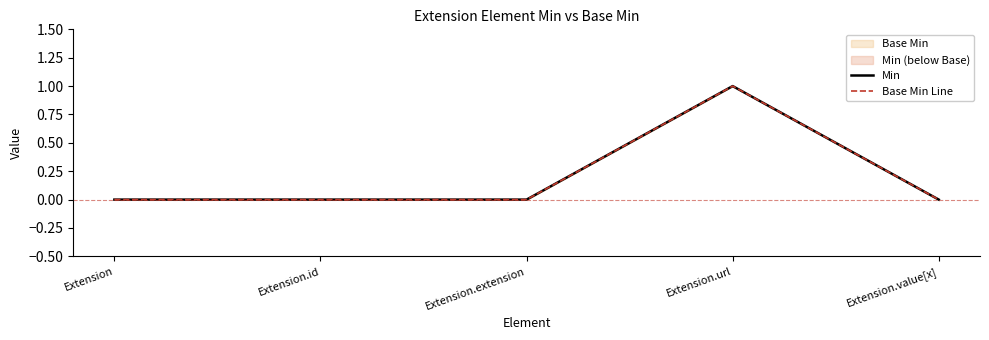

Is the value of Base Min Line at Extension greater than the value of Min at Extension?

No